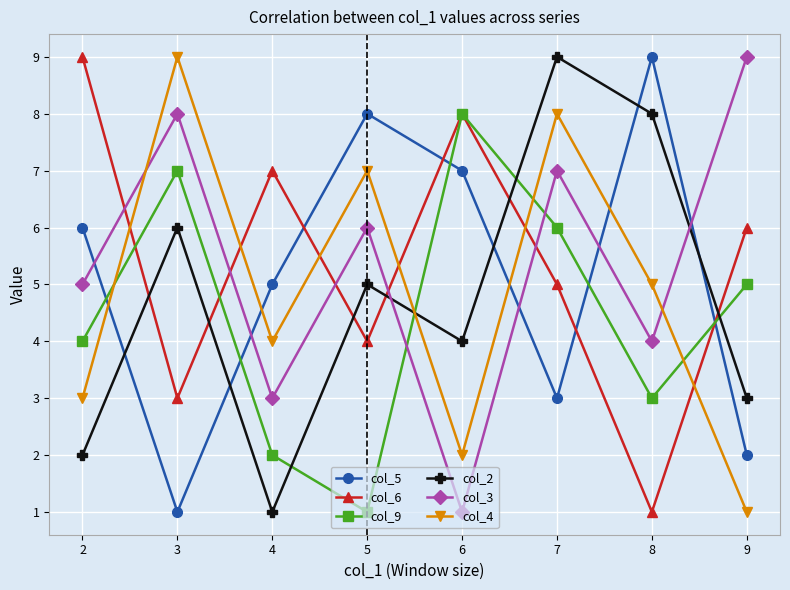

What is the sum of all col_9 values?

36